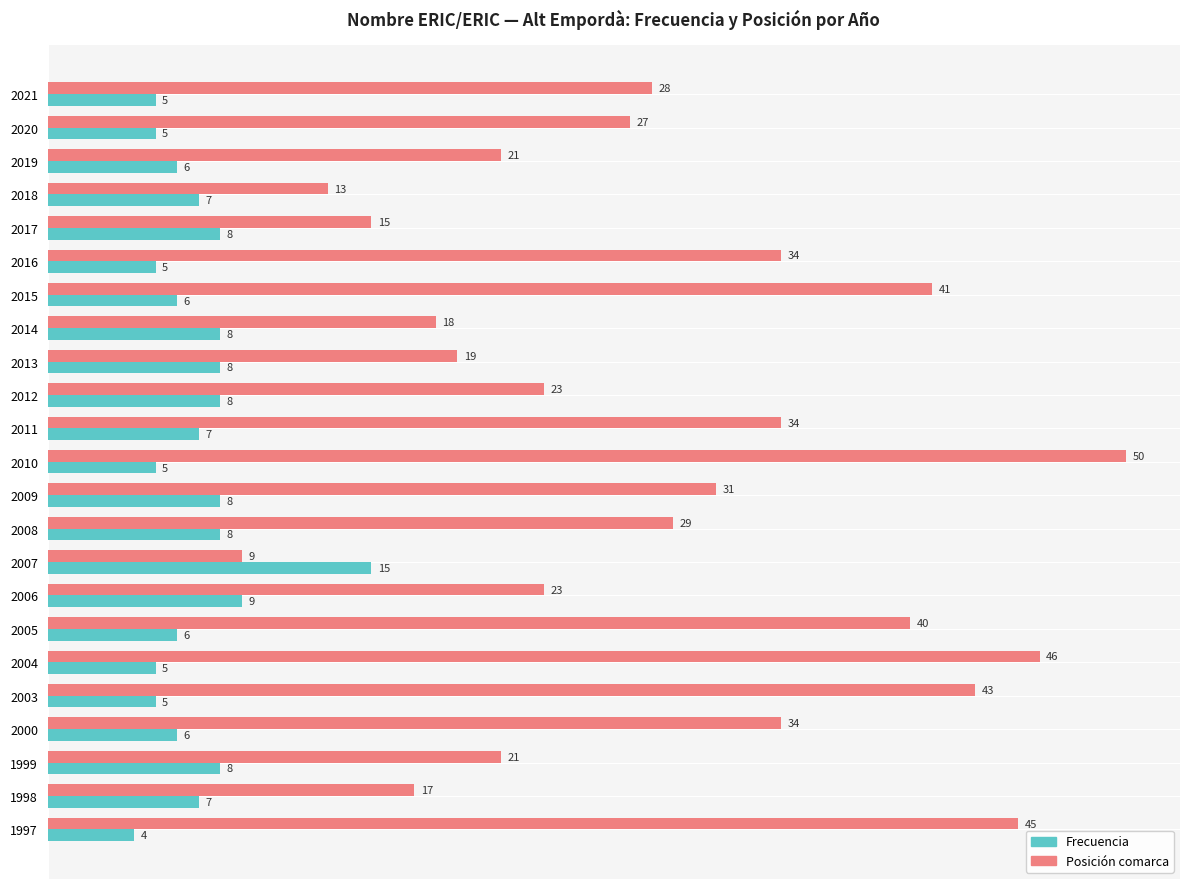

True or false: Frecuencia has a value of 8 at 2008.

True